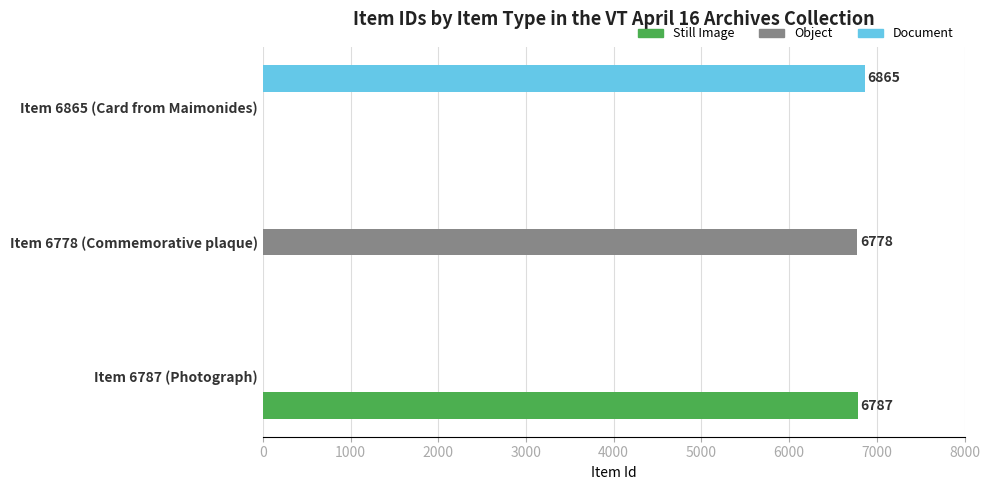

Is the value of Object at Item 6865 (Card from Maimonides) greater than the value of Still Image at Item 6787 (Photograph)?

No